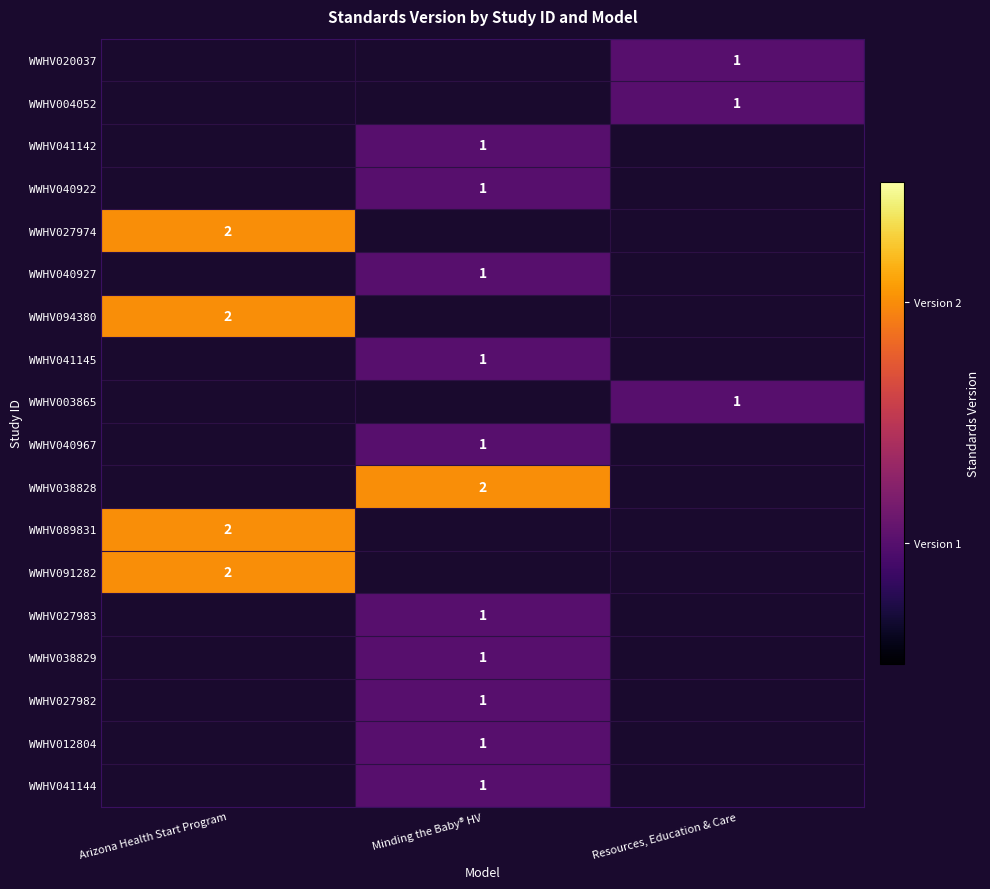

The WWHV038829 series shows 0 at Minding the Baby® HV. True or false?

False